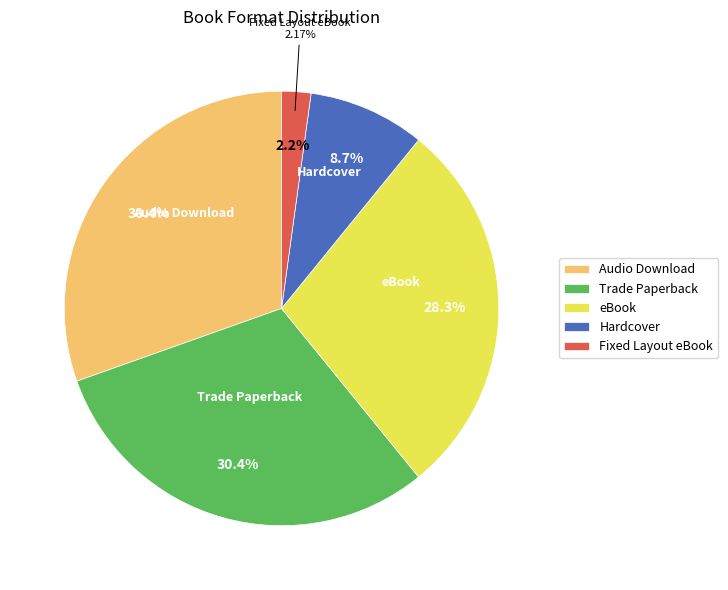

Which category has the smallest portion of the pie?

Fixed Layout eBook